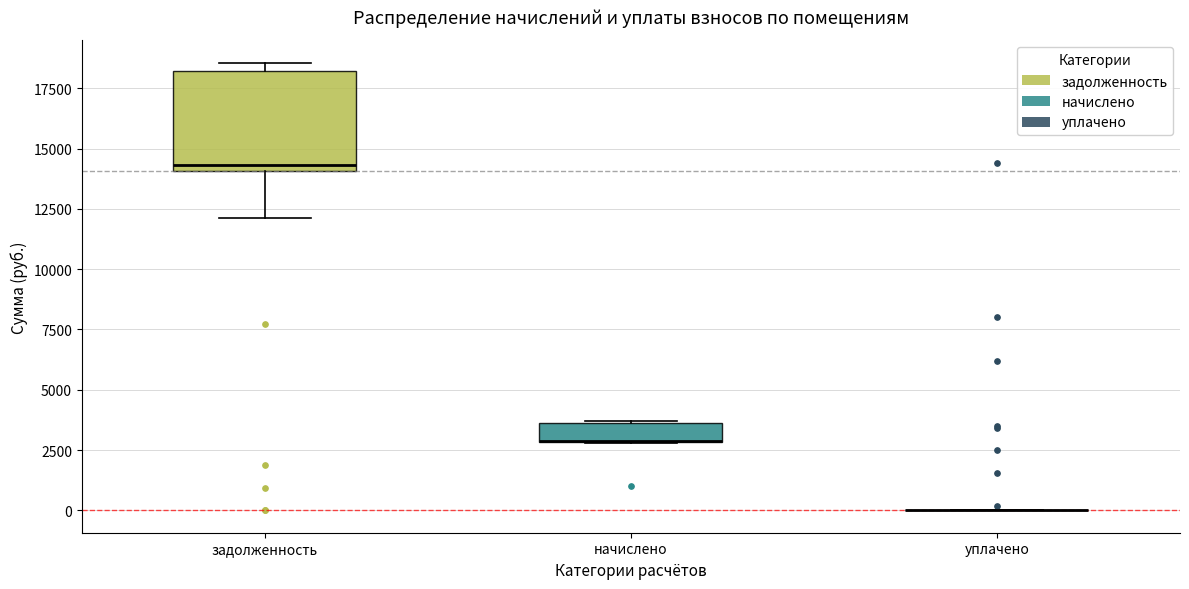

Reading left to right, read every box against the y-axis: the position of its median line, the range the box covers, and the ends of its whiskers. The values are not printed on the chart, so give them approximately, as read against the axis.

задолженность: median 14500, box 14000 to 18000, whiskers 12000 to 18500
начислено: median 3000 (drawn on the box's lower edge), box 3000 to 3500, whiskers 3000 to 3500
уплачено: box collapsed to a line at 0, whiskers 0 to 0